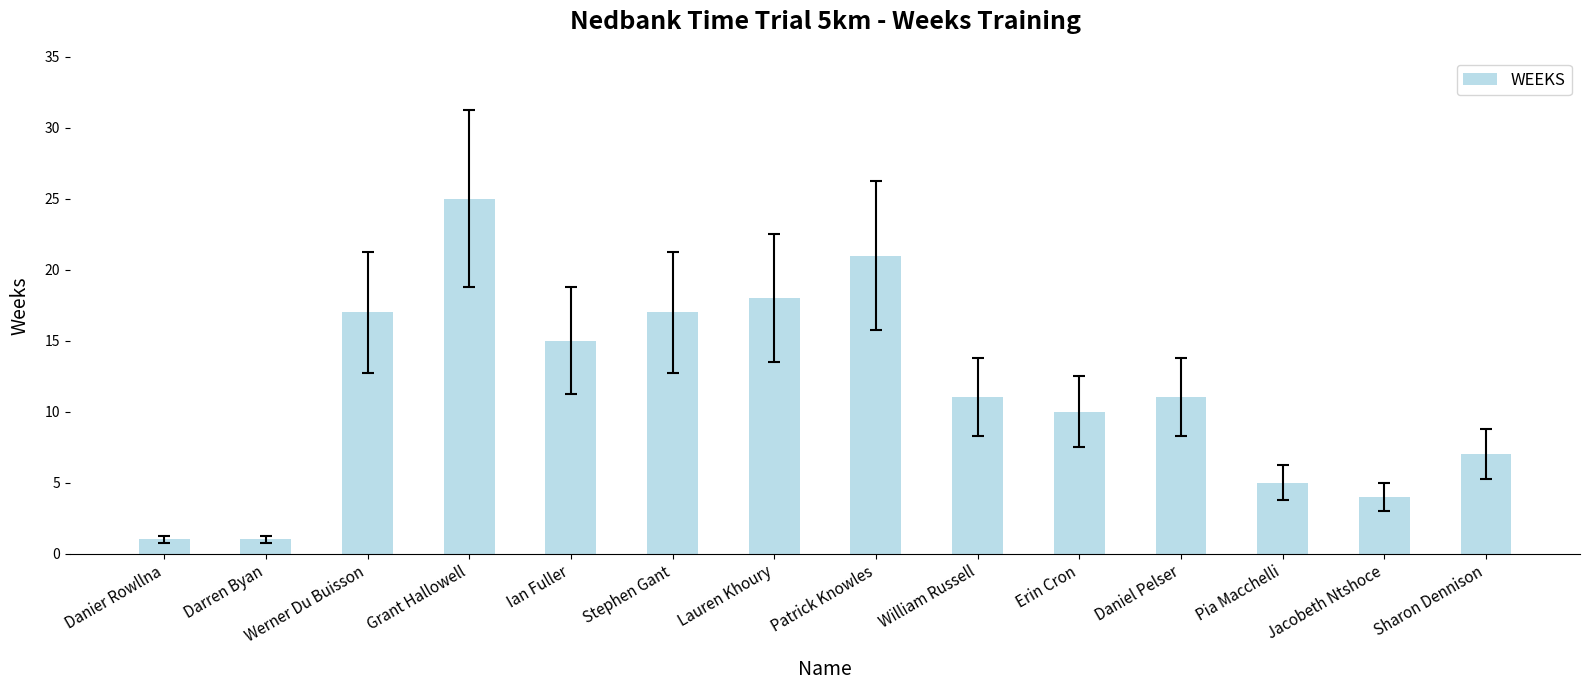

Which has a higher value, Ian Fuller or Pia Macchelli?

Ian Fuller